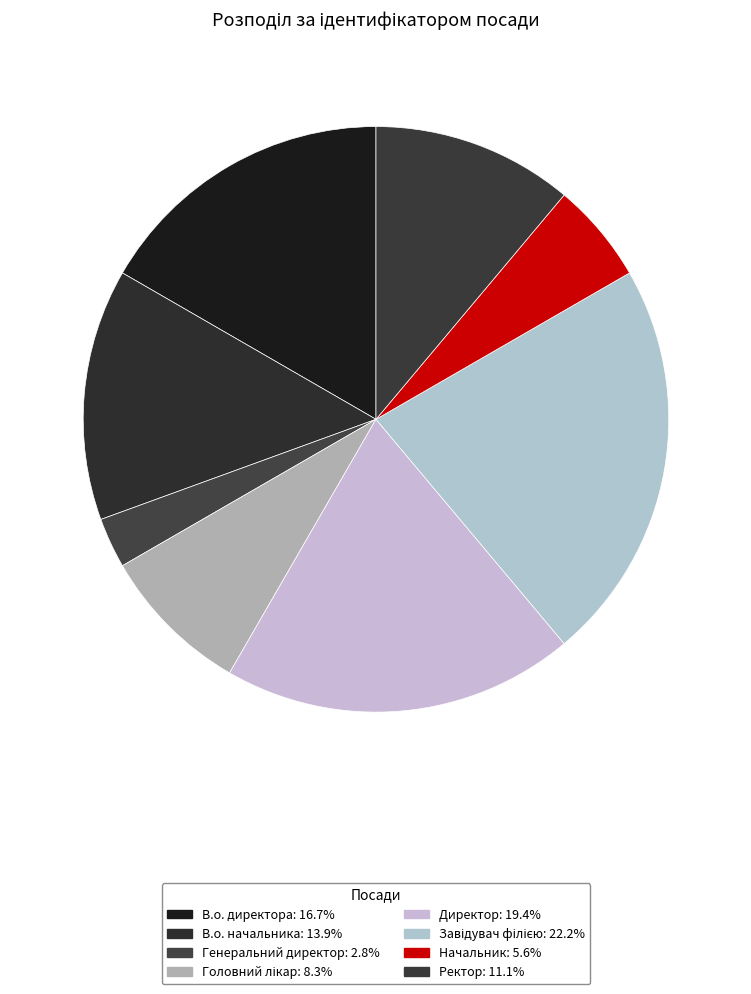

Approximately how many times larger is the value at Начальник compared to Ректор?

0.5